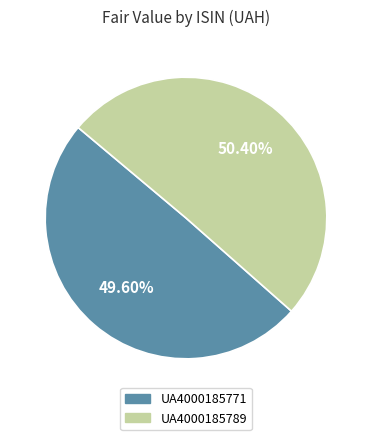

To the nearest percent, what is the difference between the largest and smallest slice percentages?

1%